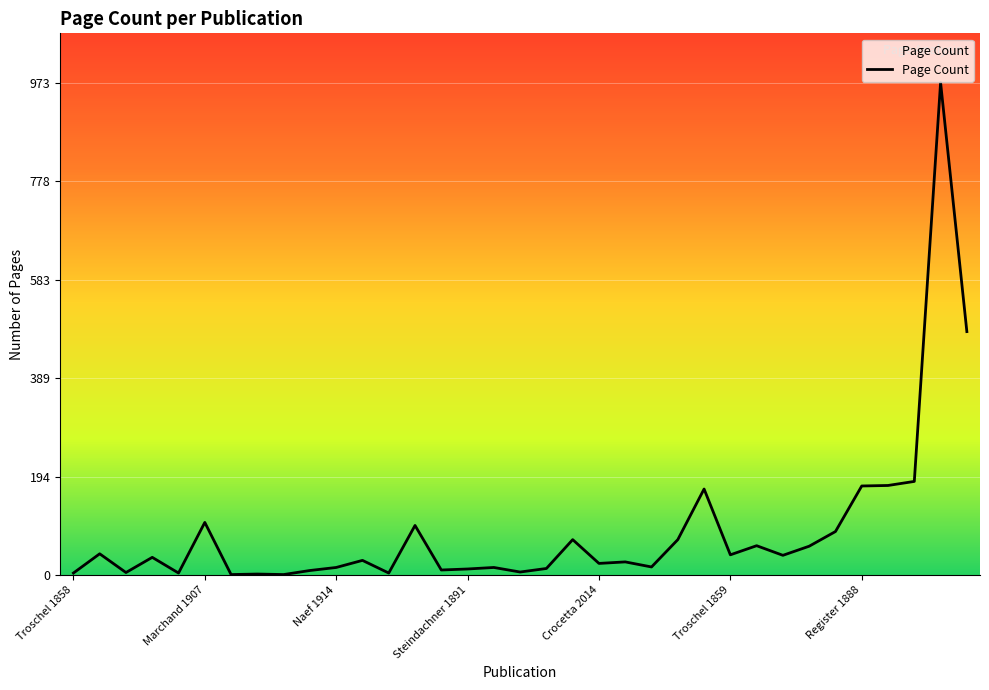

What is the difference between the maximum and minimum values?

972